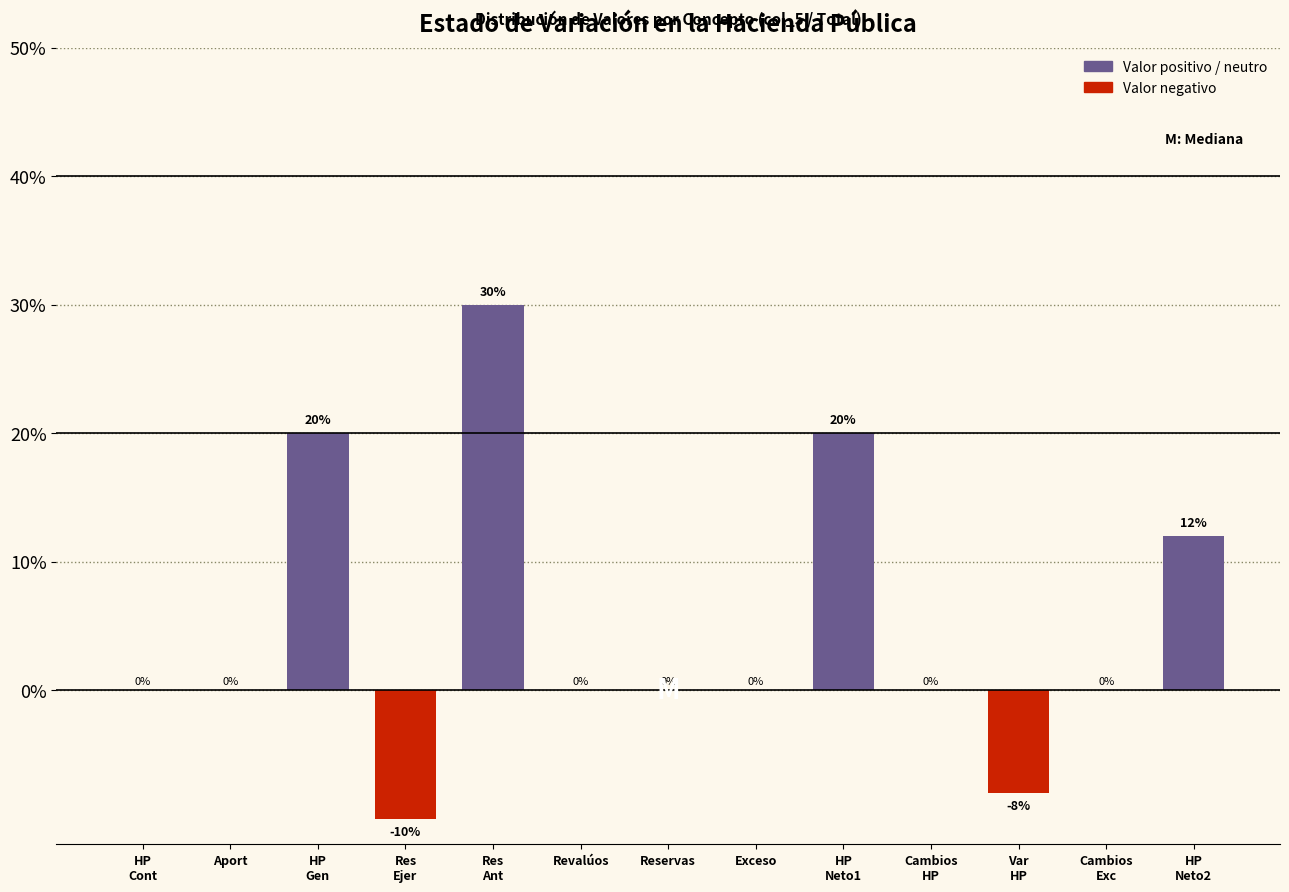

What is the maximum value shown in the chart?

30.0